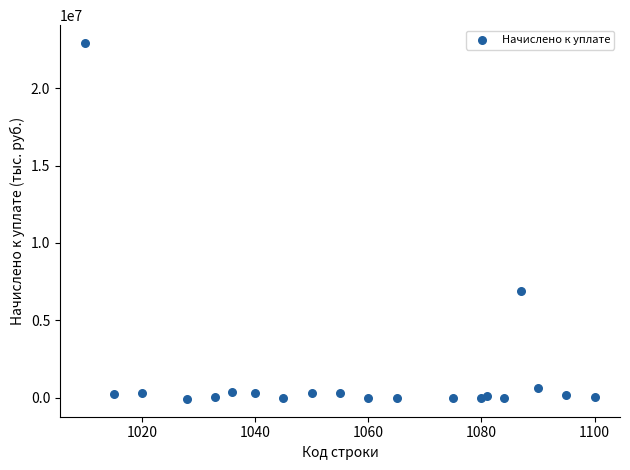

What is the range of X values (max minus min)?

90